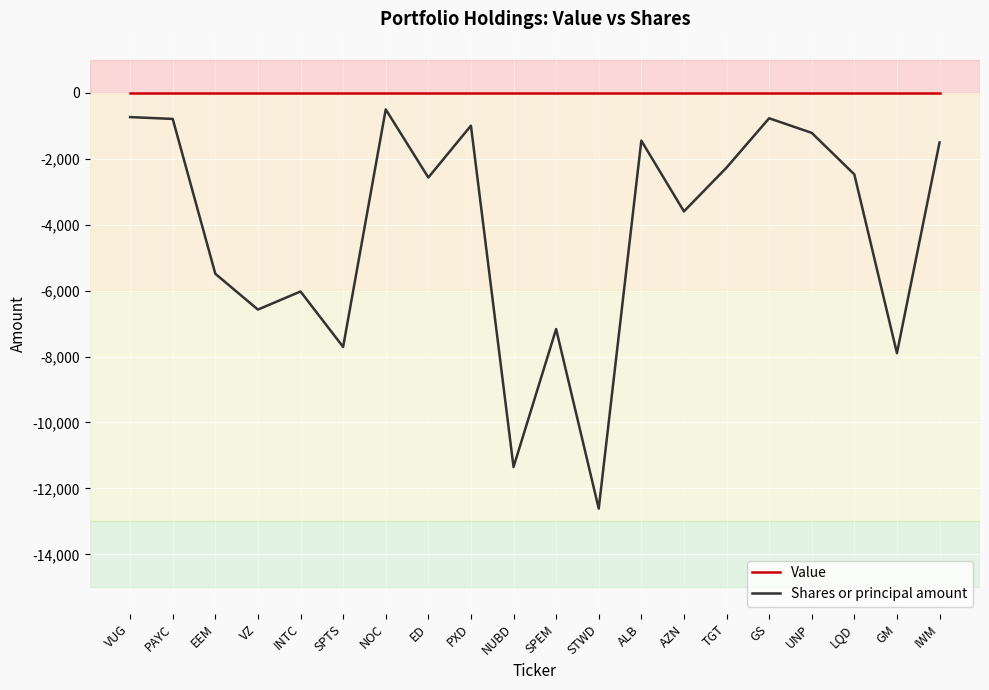

Does the chart display data point markers on the line(s)?

No